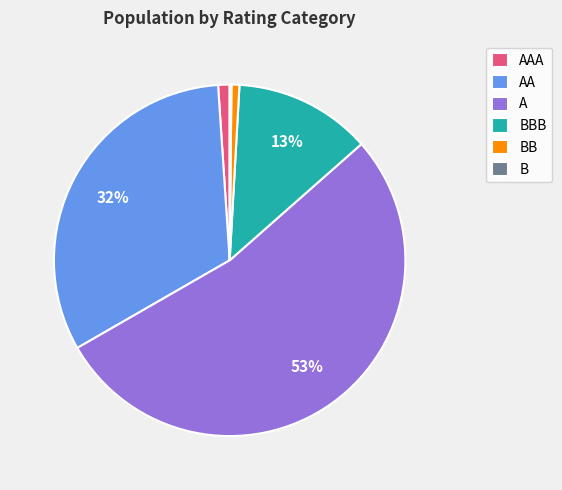

Which slice represents more than half of the pie?

A